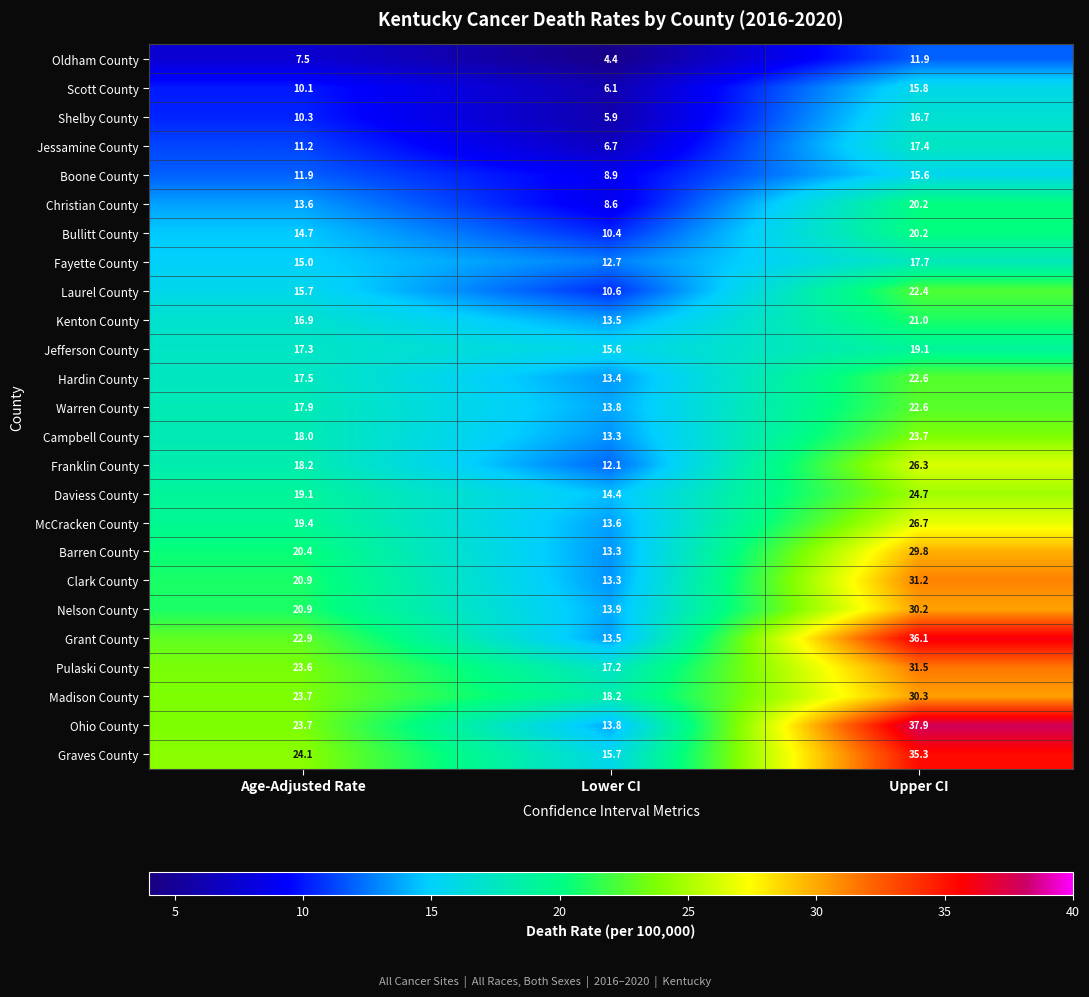

What is the maximum value shown in the chart?

37.9